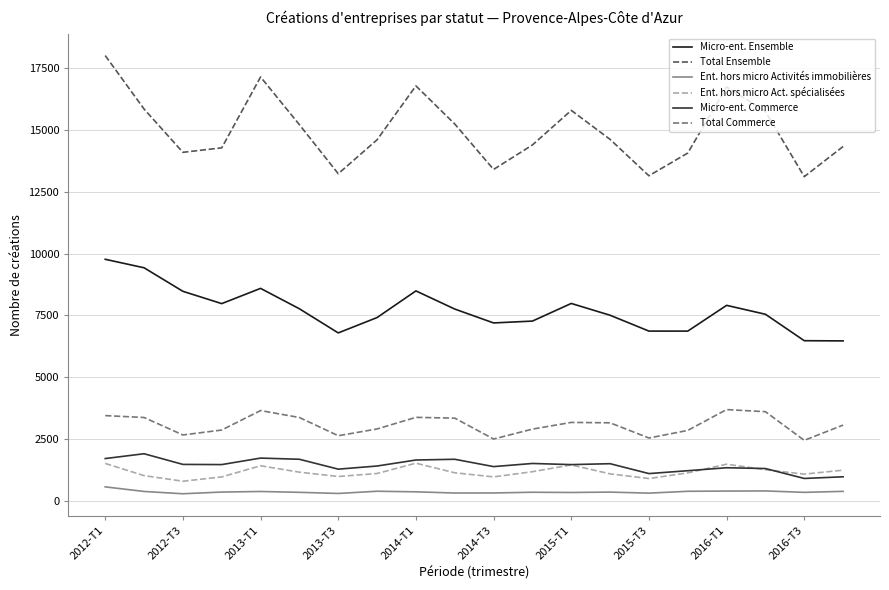

True or false: Micro-ent. Ensemble and Ent. hors micro Activités immobilières cross at least once.

False